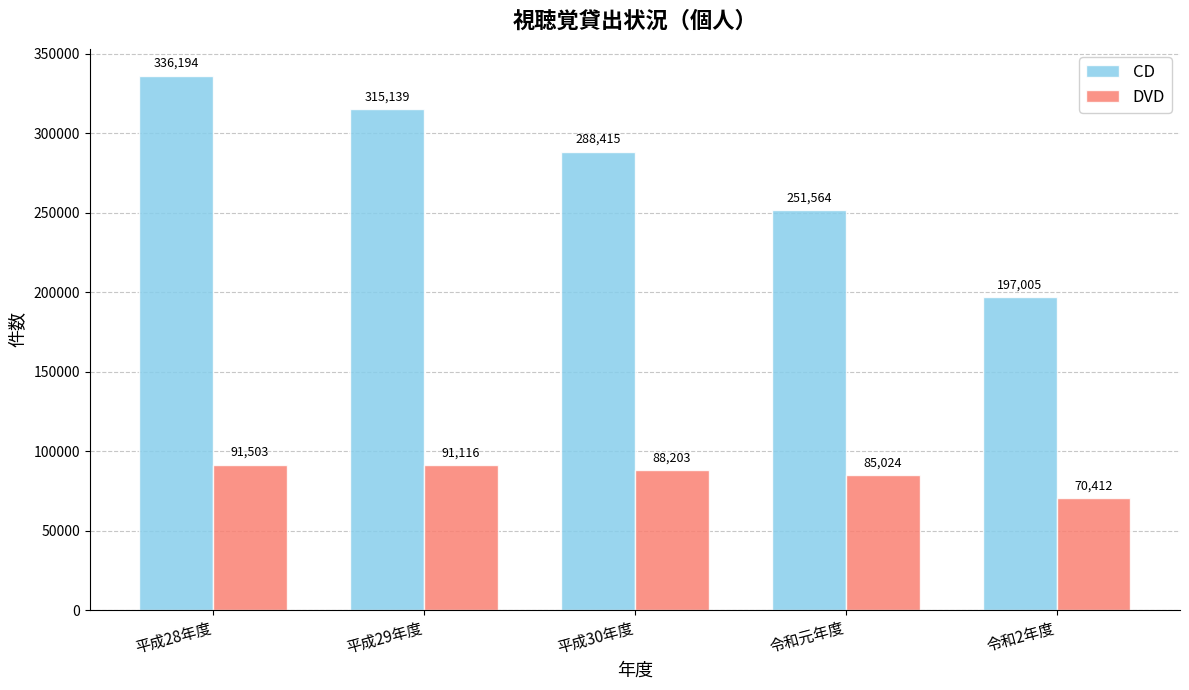

How many bars are there in each group?

2